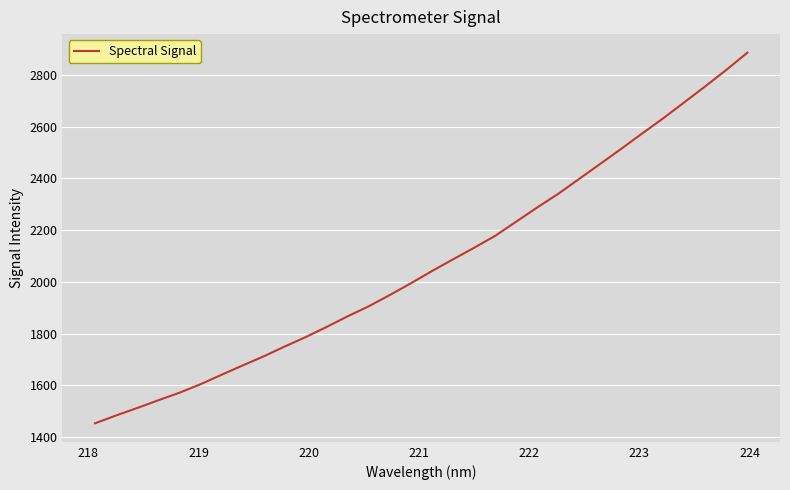

What is the average value?

2071.9